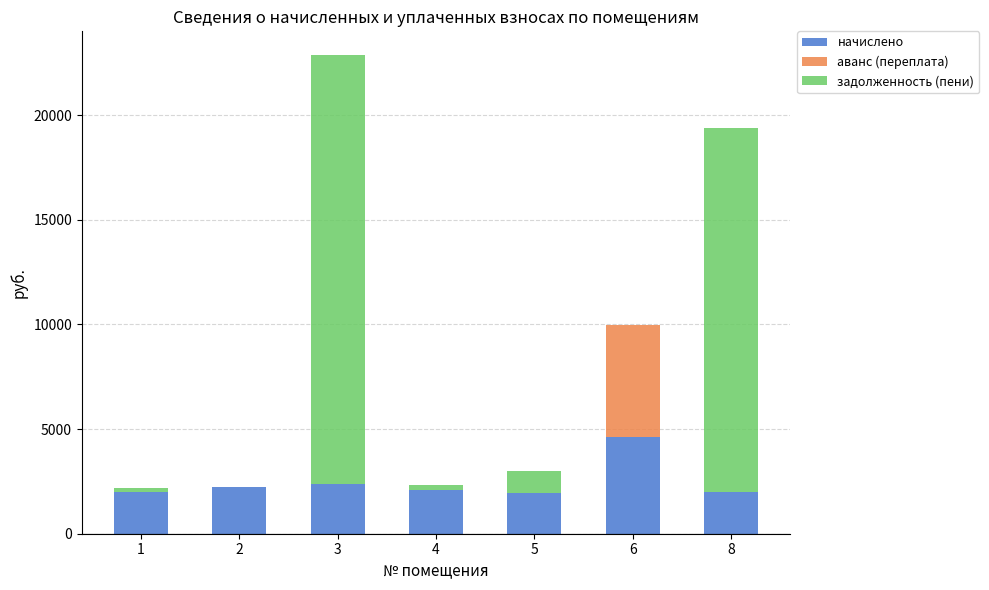

At which category is the sum across all series the highest?

3